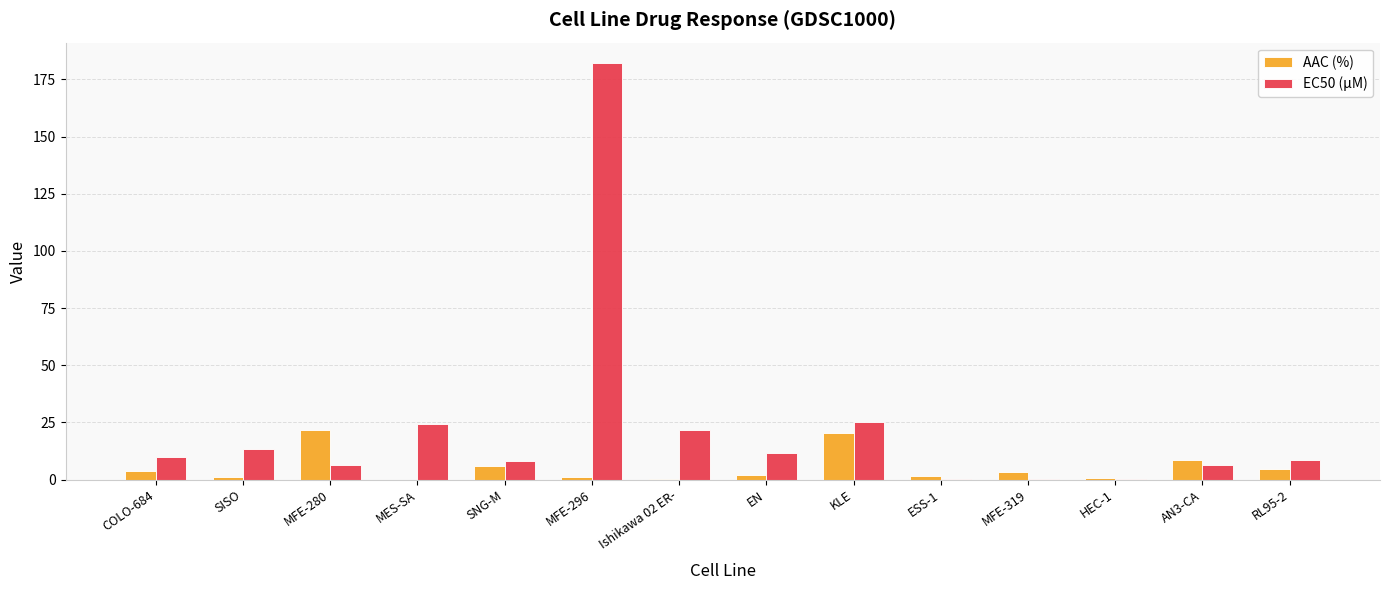

Does the chart contain stacked bars?

No